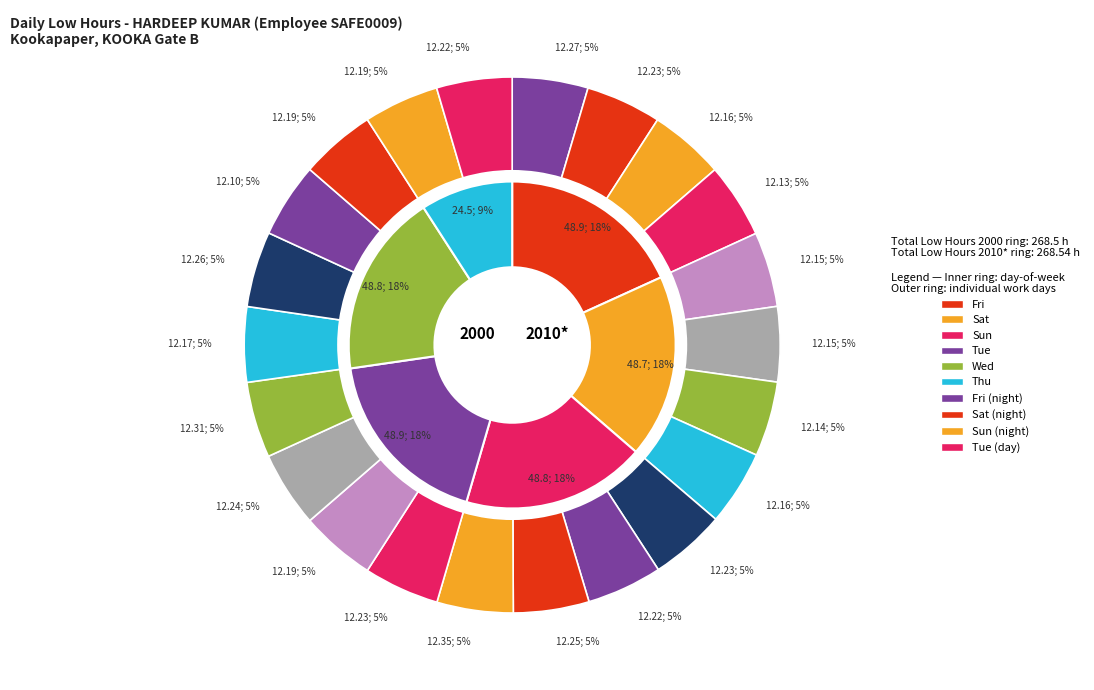

Does 11-Thu represent more than half of the total?

No